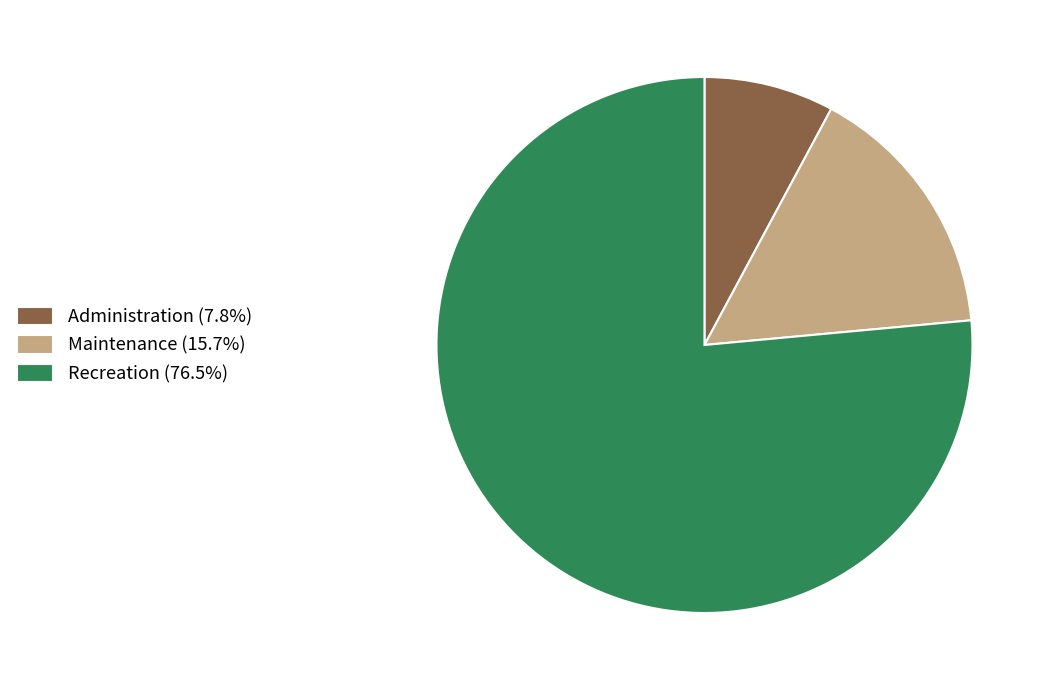

Which slice is the smallest?

Administration